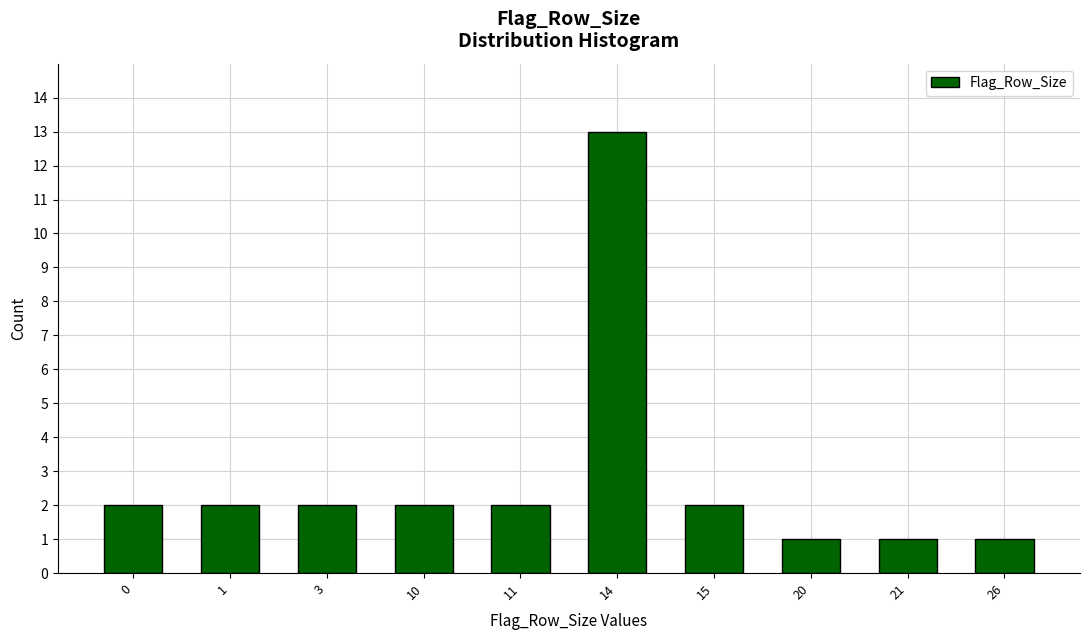

Reading left to right, list all the values displayed in this chart.

2	2	2	2	2	13	2	1	1	1